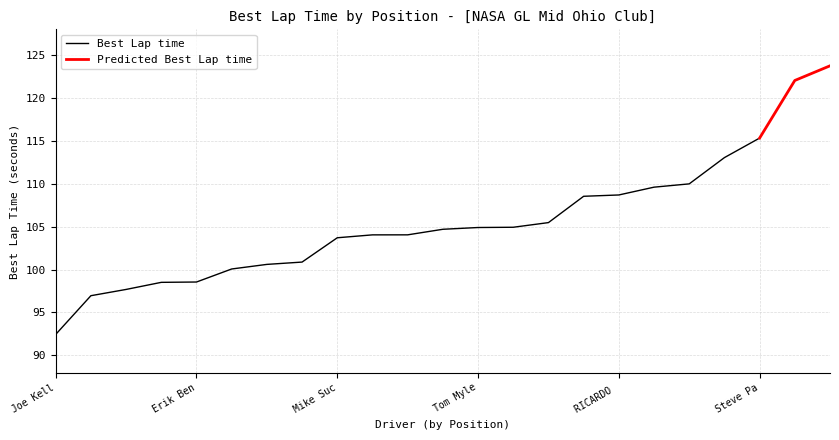

Which series has the largest total across all categories?

Best Lap time